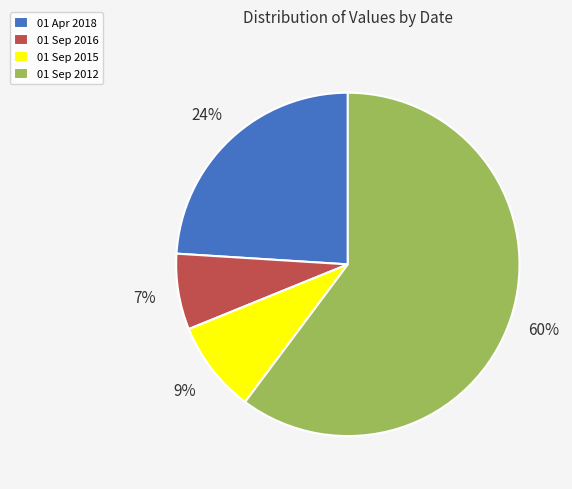

Does 01 Sep 2012 represent more than half of the total?

Yes